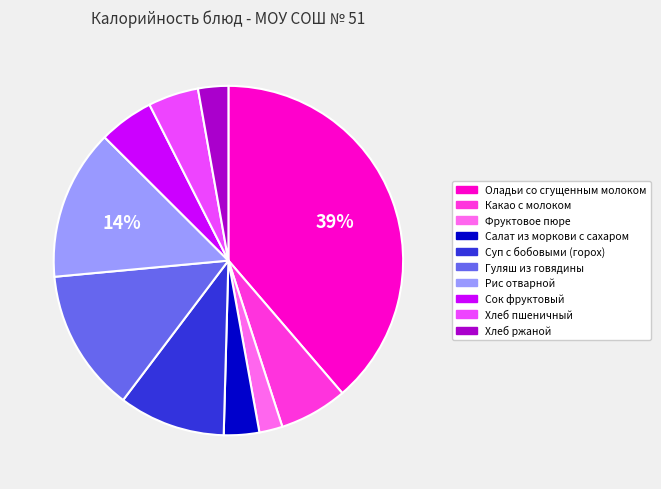

Between Хлеб пшеничный and Какао с молоком, which is larger?

Какао с молоком